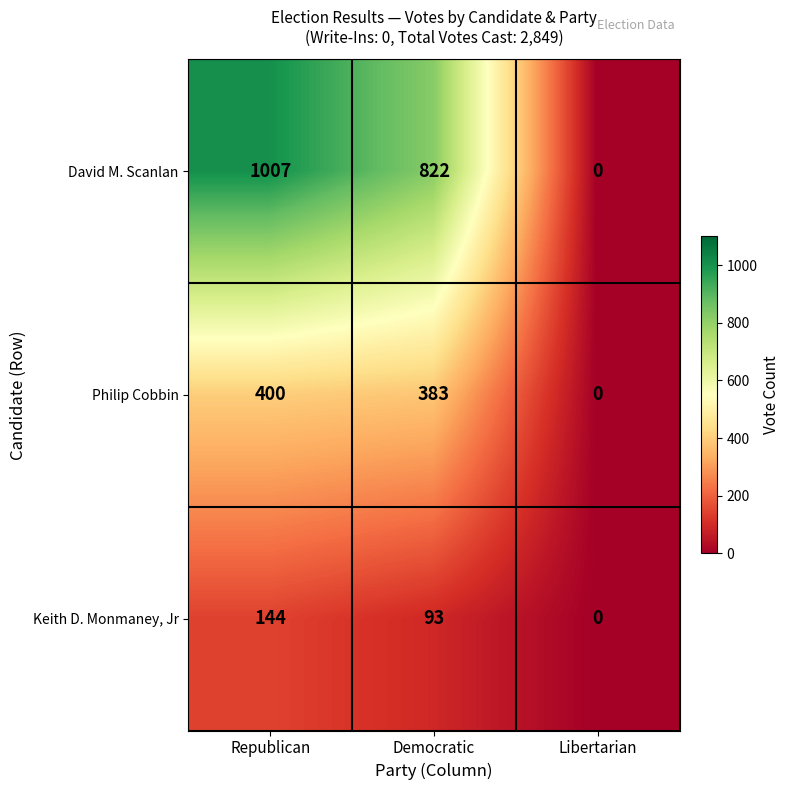

How many data points does each series have?

3